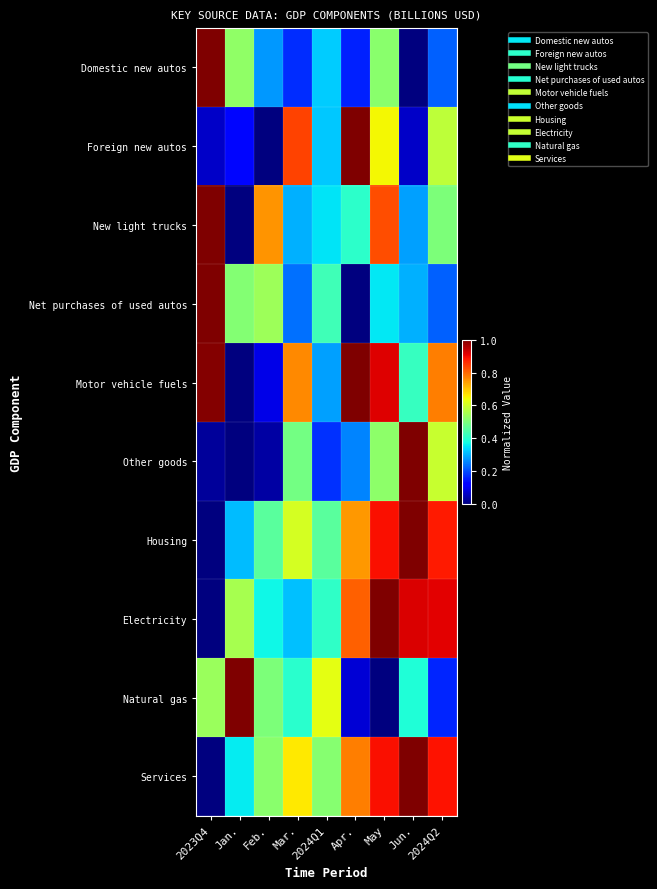

Which has a higher value, Apr. or May?

May